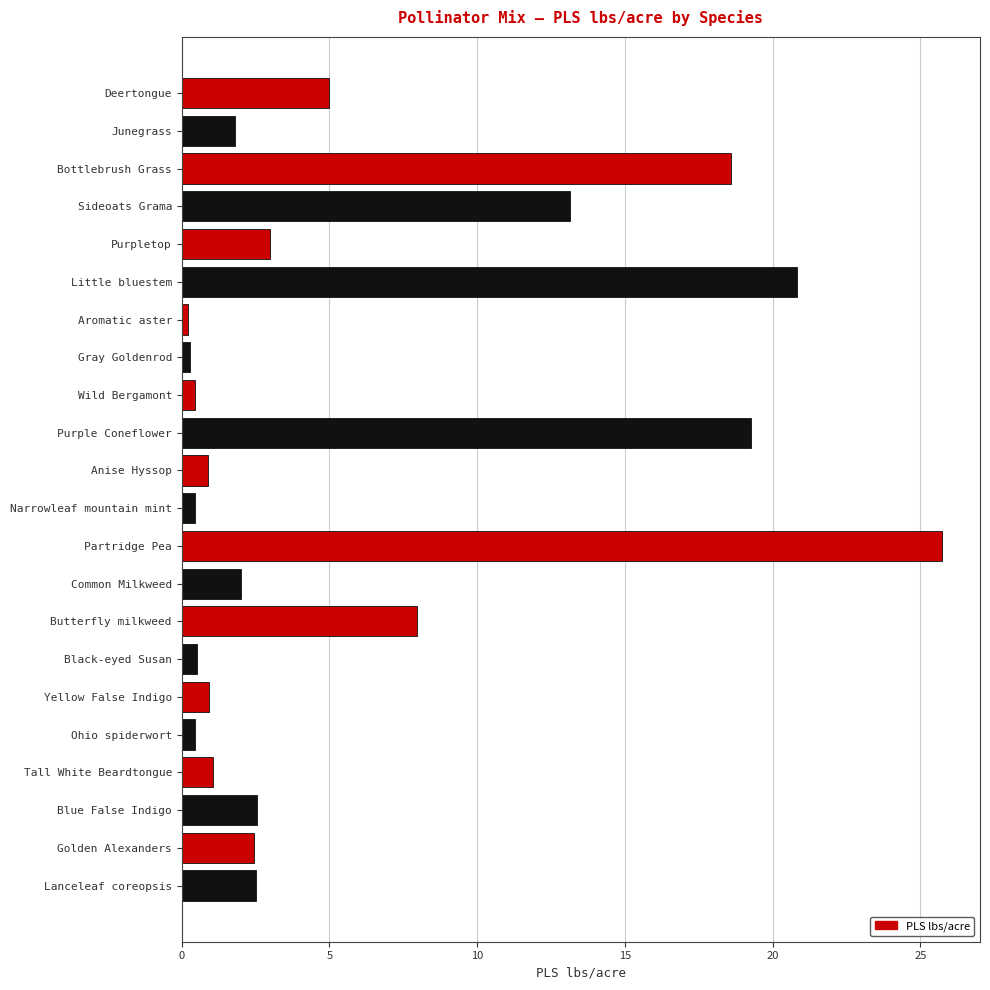

What is the ratio of the value at Butterfly milkweed to the value at Purpletop?

2.7